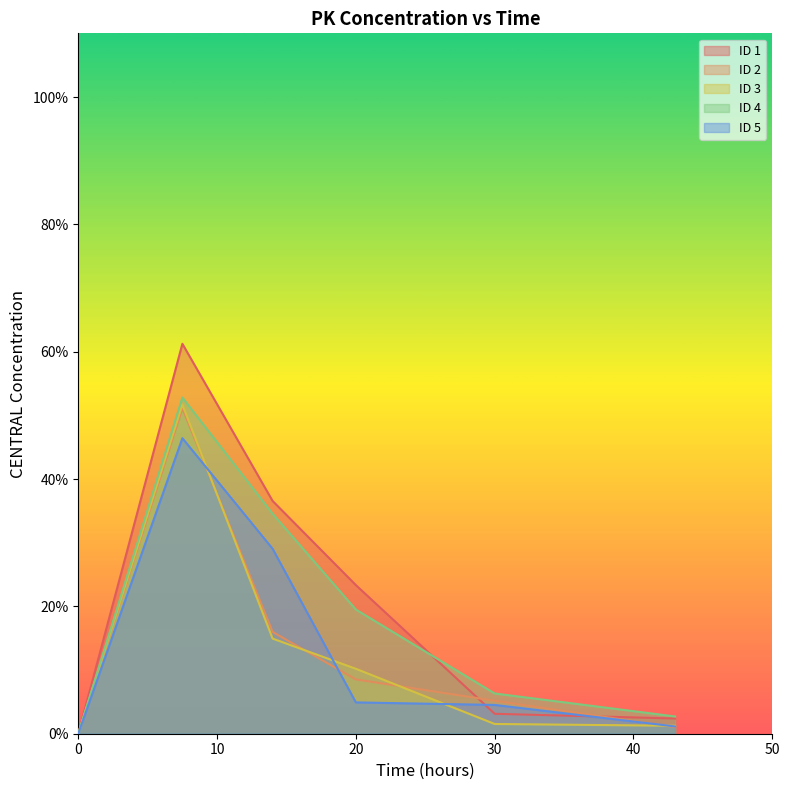

Which series changed the most between 0 and 20?

ID 1